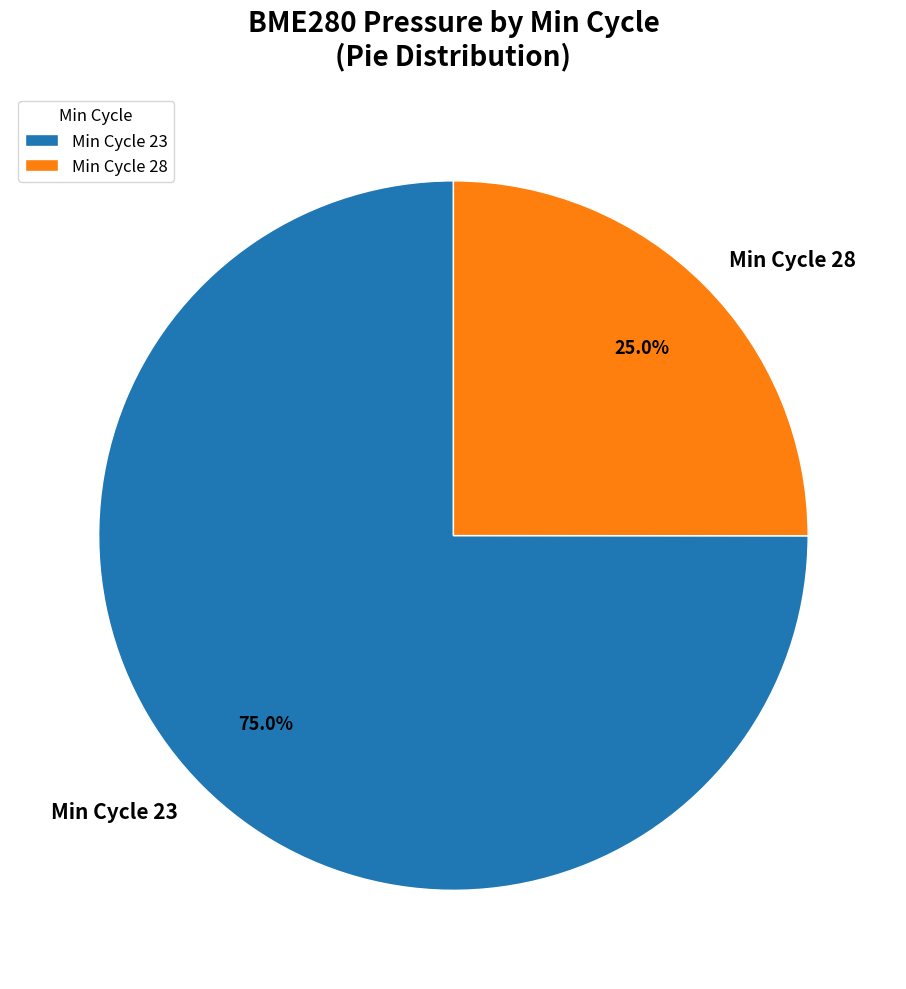

What portion of the pie excludes Min Cycle 23?

25.0%